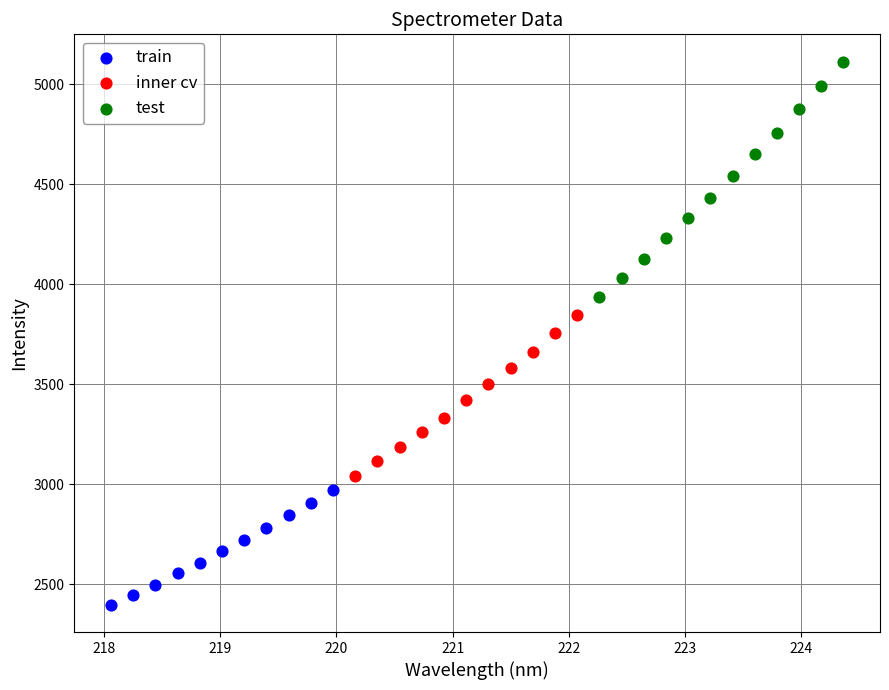

Which series reaches the minimum Y coordinate?

train